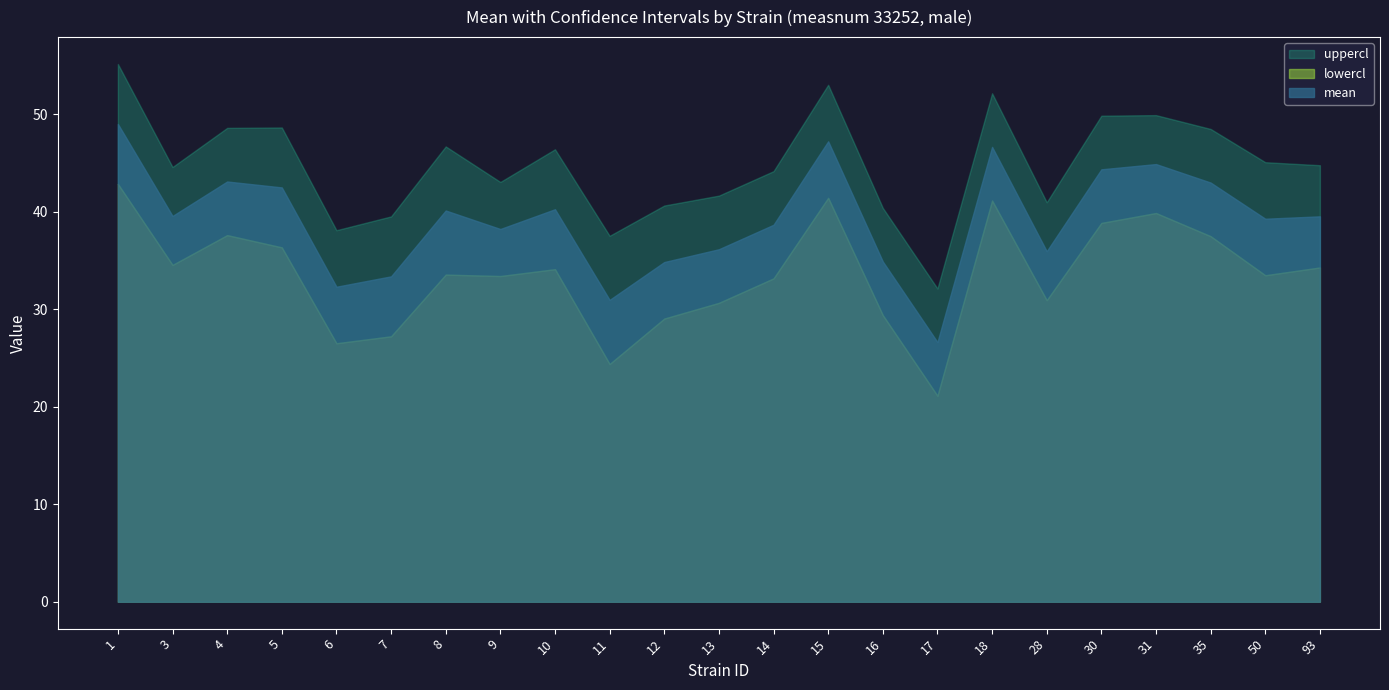

What is the value of the mean point at the 12th from the left?

36.2